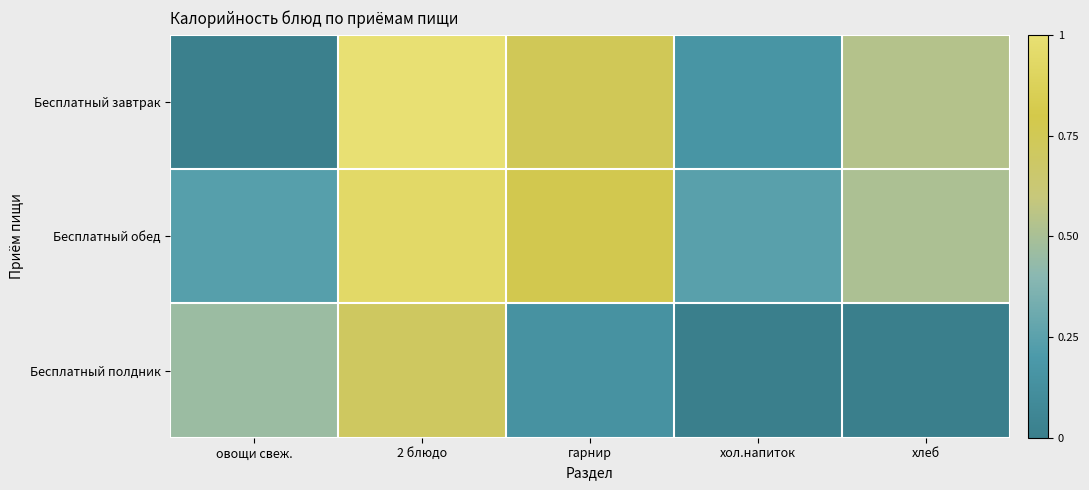

Reading left to right, what are all the values shown in this chart?

Бесплатный завтрак: овощи свеж.=0.0	2 блюдо=1.0	гарнир=0.7	хол.напиток=0.2	хлеб=0.5
Бесплатный обед: овощи свеж.=0.2	2 блюдо=0.9	гарнир=0.8	хол.напиток=0.2	хлеб=0.5
Бесплатный полдник: овощи свеж.=0.5	2 блюдо=0.7	гарнир=0.1	хол.напиток=0.0	хлеб=0.0